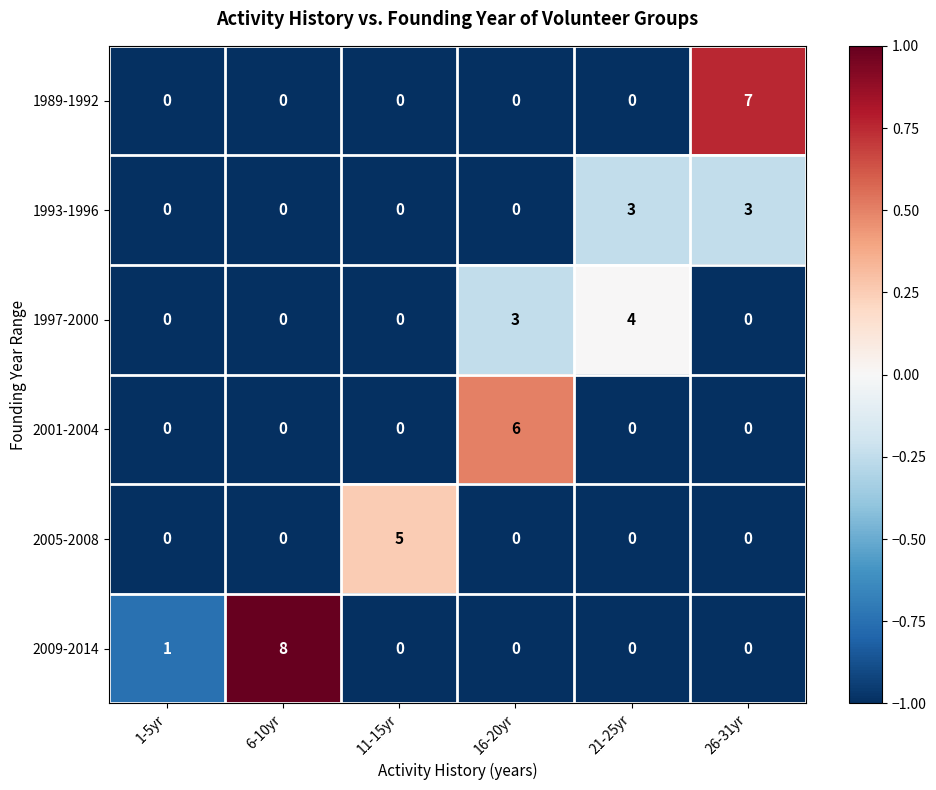

Which series has the widest spread of values?

2009-2014